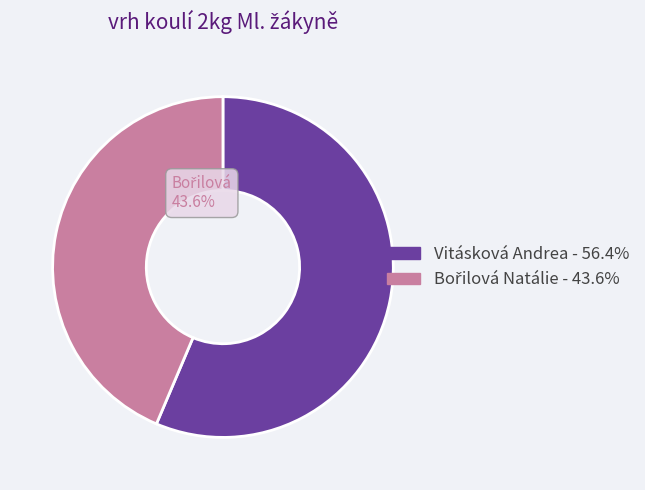

To the nearest percent, what portion does Vitásková Andrea represent?

56%